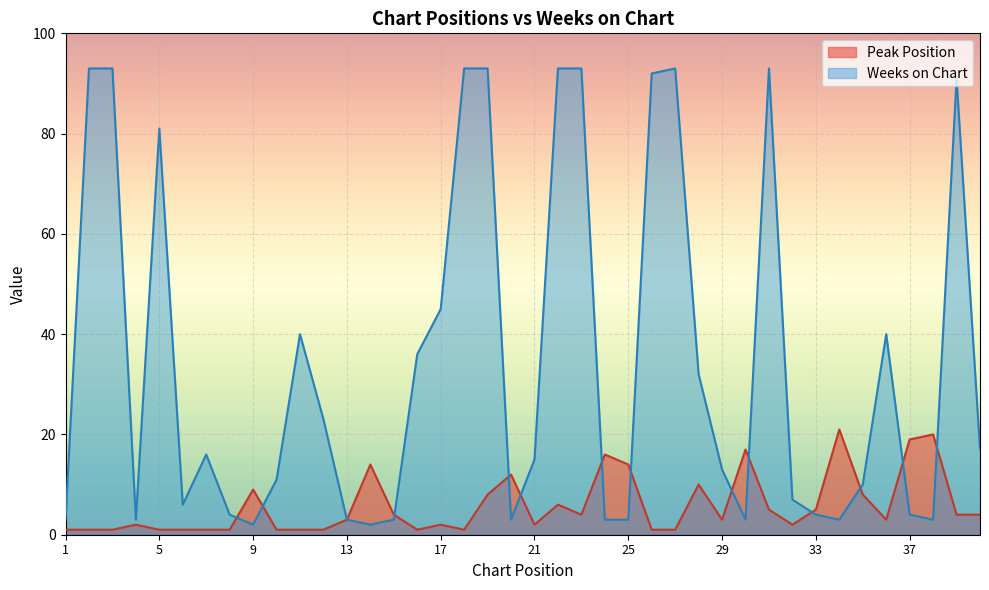

What are all the series names shown in the legend?

Peak Position, Weeks on Chart